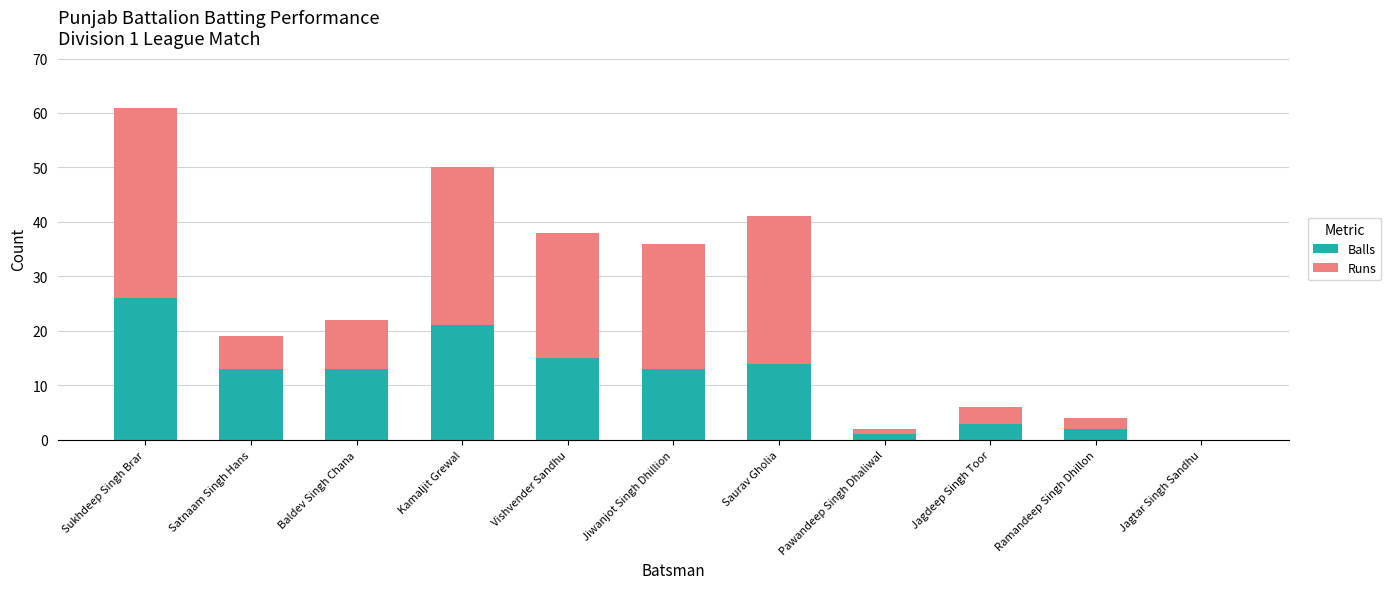

At which category is the sum across all series the highest?

Sukhdeep Singh Brar